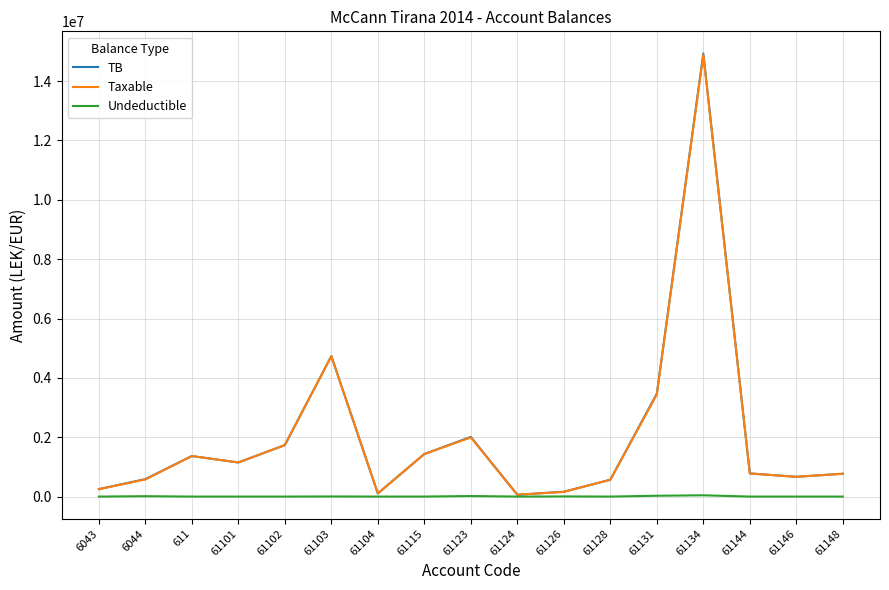

What is the difference between the Taxable values at 61126 and 611?

1208078.5